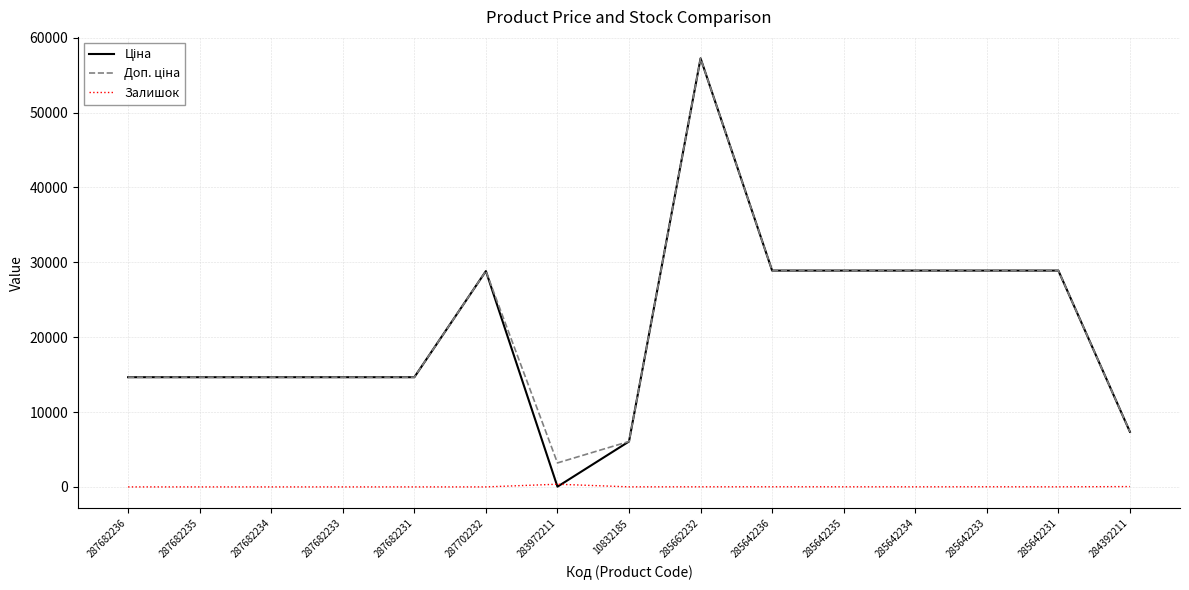

What is the difference between the highest and lowest values at 285642236?

28873.3